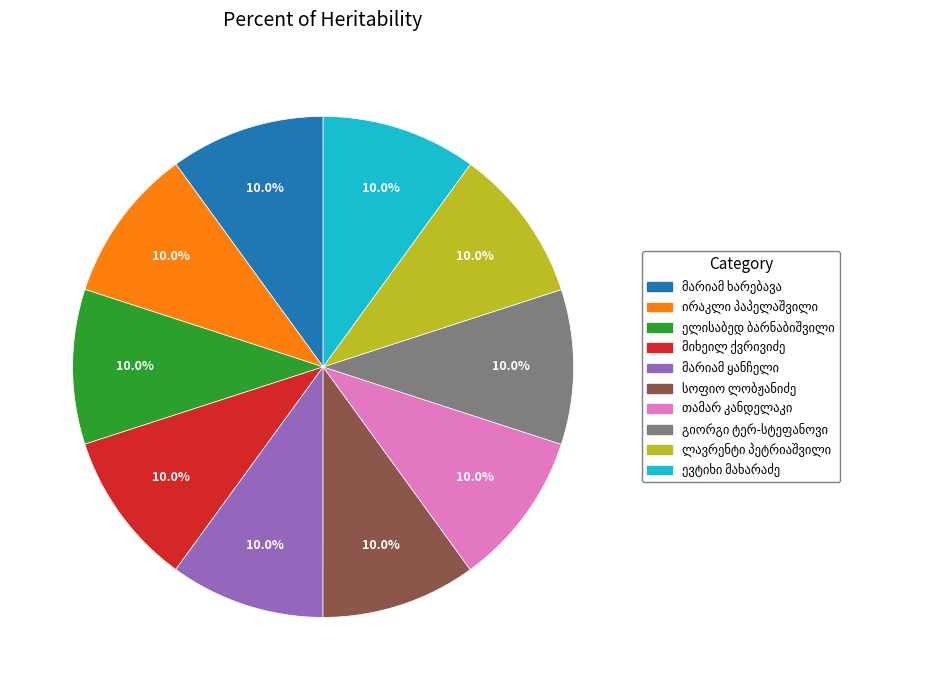

Is there a majority slice in this chart?

No